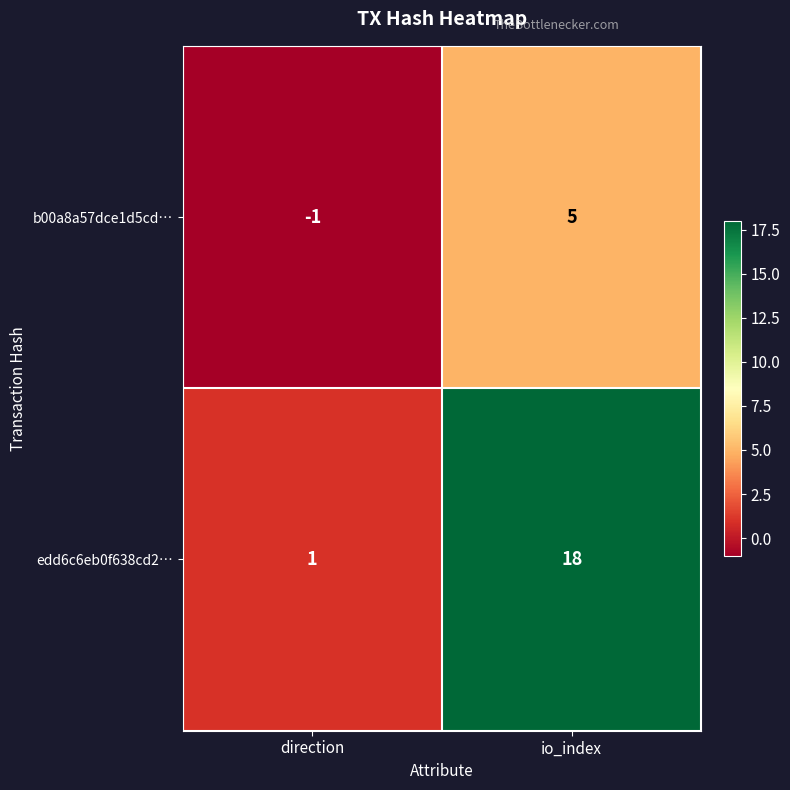

What value does the b00a8a57dce1d5cd… series have at io_index?

5